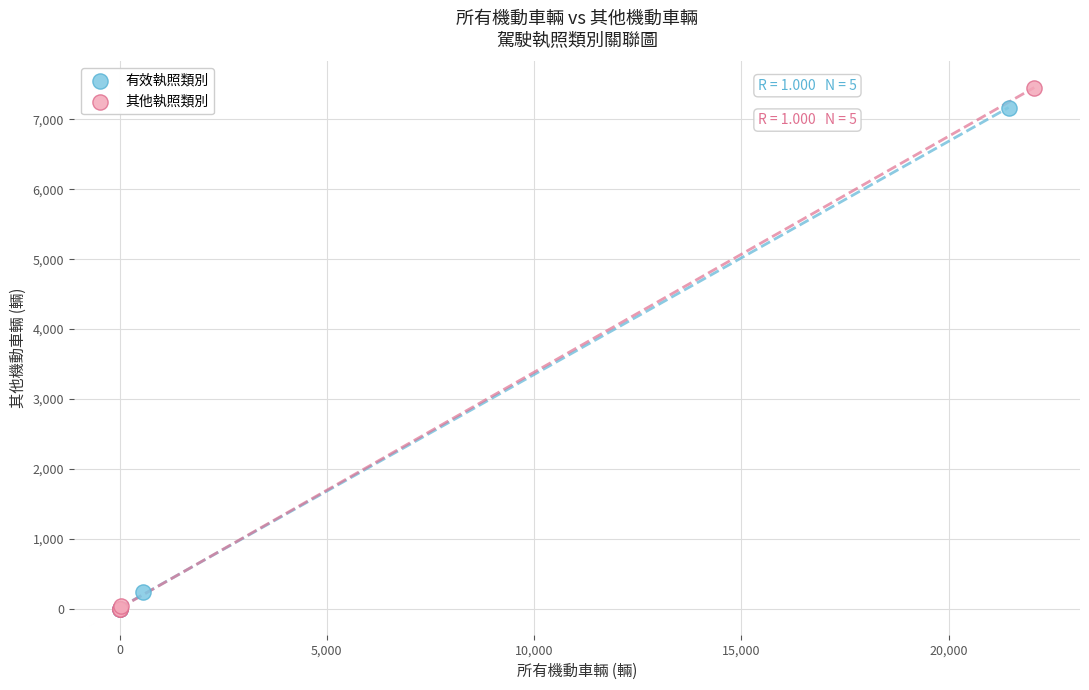

Which series contains the highest Y value?

其他執照類別